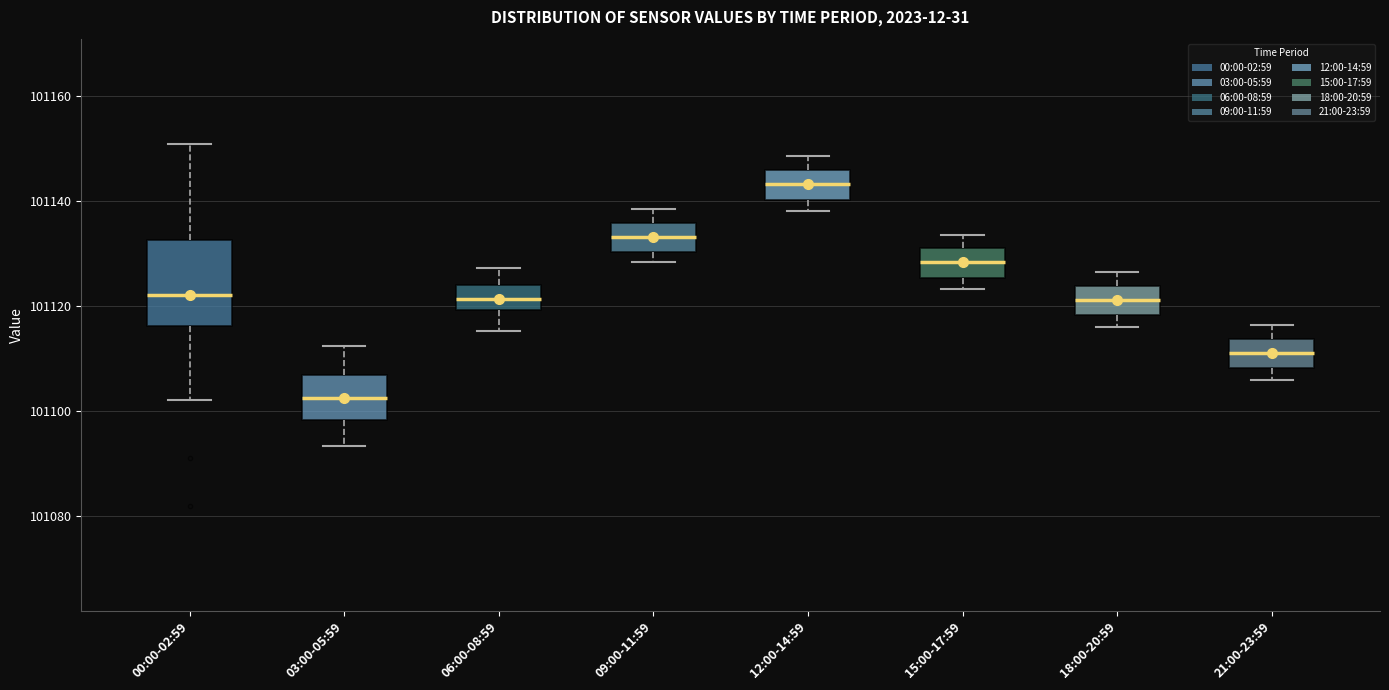

Reading left to right, transcribe this box plot: for each box, give where its median line is, the range the box spans, and where its two whiskers end, as read against the y-axis. The values are not printed on the chart, so give them approximately, as read against the axis.

00:00-02:59: median 101122, box 101116 to 101132, whiskers 101102 to 101150
03:00-05:59: median 101102, box 101098 to 101106, whiskers 101094 to 101112
06:00-08:59: median 101122, box 101120 to 101124, whiskers 101116 to 101128
09:00-11:59: median 101134, box 101130 to 101136, whiskers 101128 to 101138
12:00-14:59: median 101144, box 101140 to 101146, whiskers 101138 to 101148
15:00-17:59: median 101128, box 101126 to 101132, whiskers 101124 to 101134
18:00-20:59: median 101122, box 101118 to 101124, whiskers 101116 to 101126
21:00-23:59: median 101112, box 101108 to 101114, whiskers 101106 to 101116